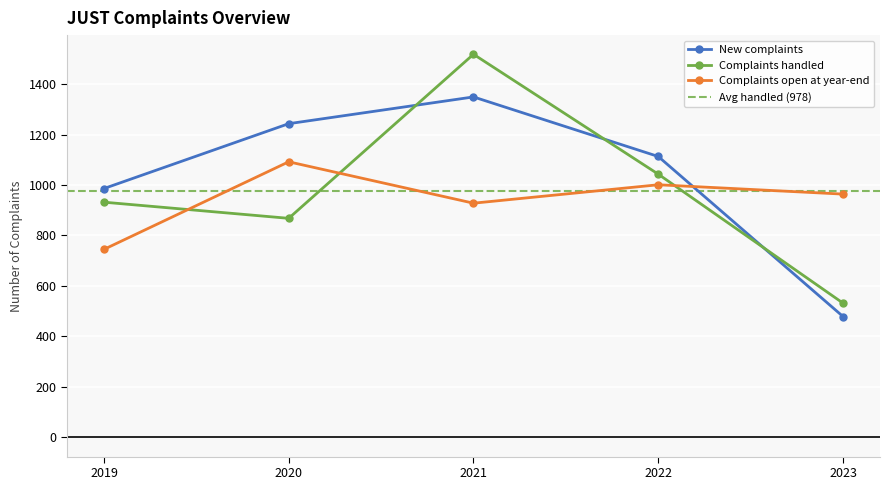

At which category does Complaints open at year-end reach its first local peak?

2020